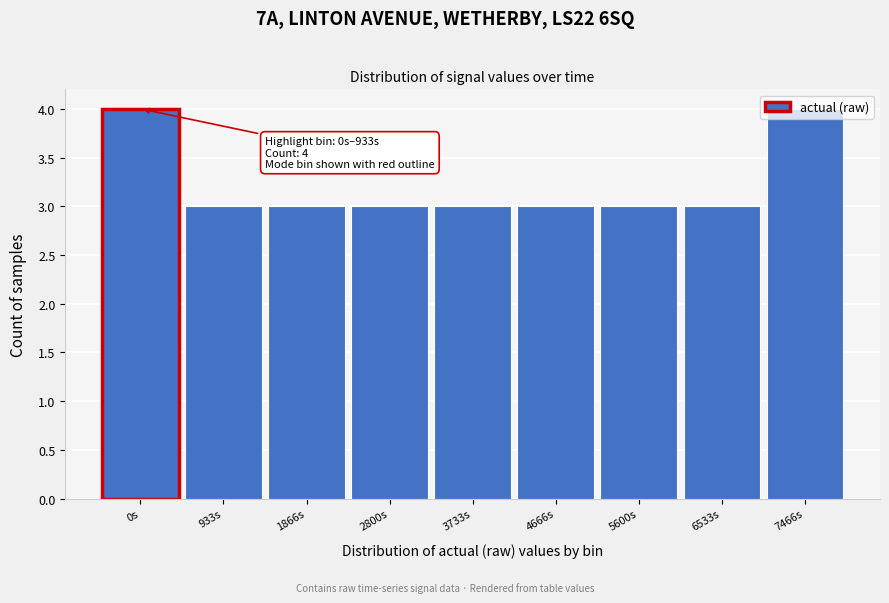

What is the label of the 5th bar from the left?

3733s